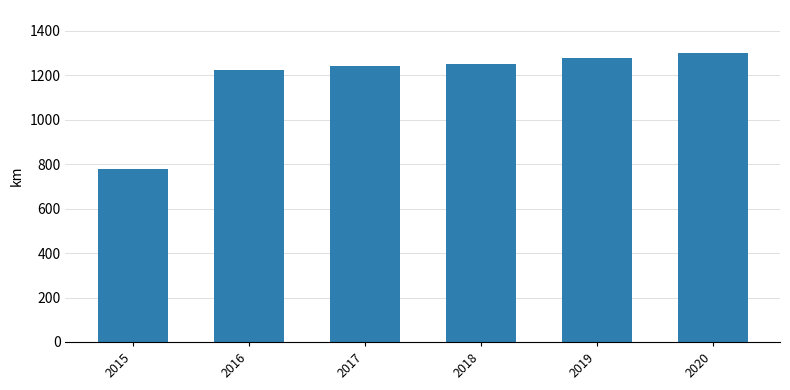

What is the sum of all values?

7064.6